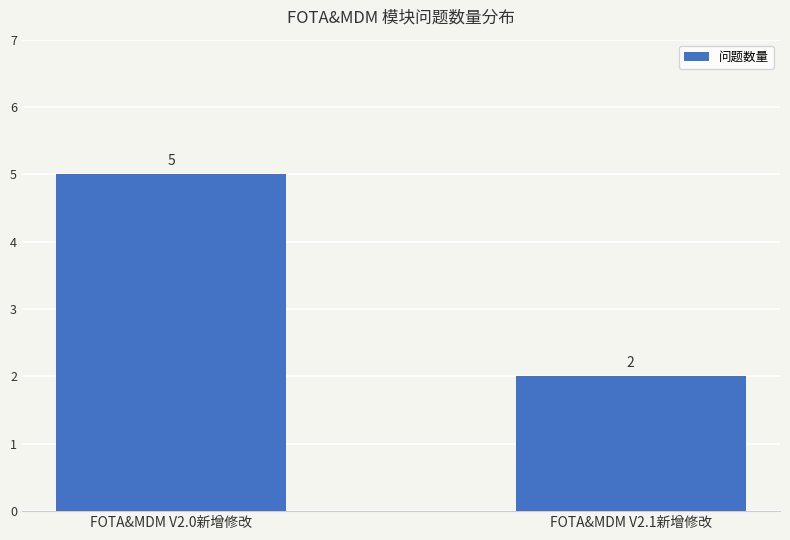

Reading left to right, what are all the values shown in this chart?

FOTA&MDM V2.0新增修改=5	FOTA&MDM V2.1新增修改=2